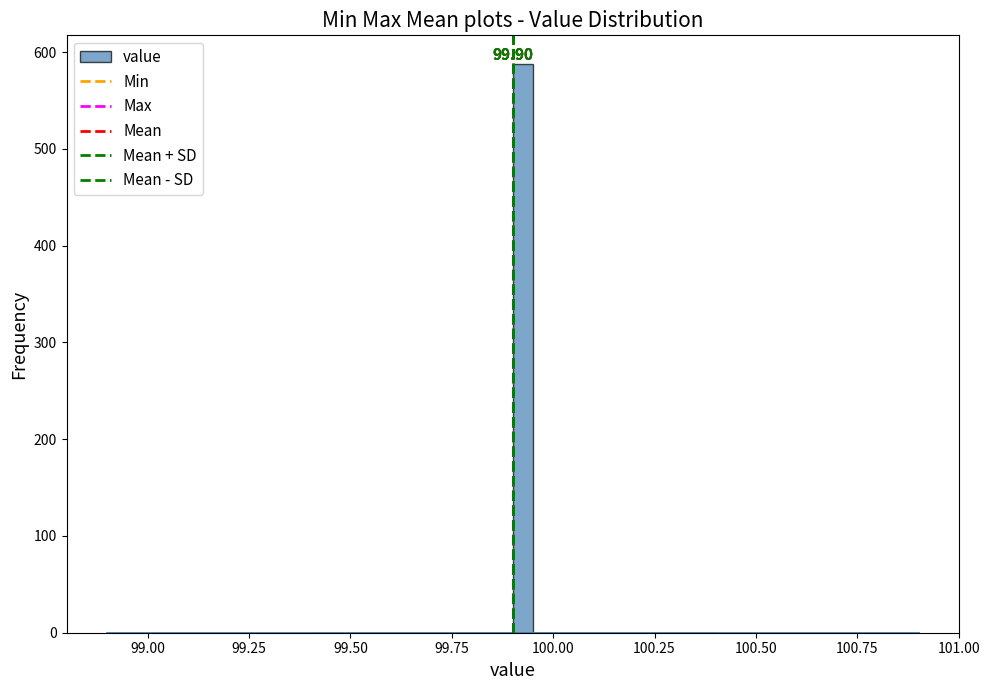

Around what value on the x-axis is the tallest bar? Give the approximate position of its centre, as read against the axis.

99.95